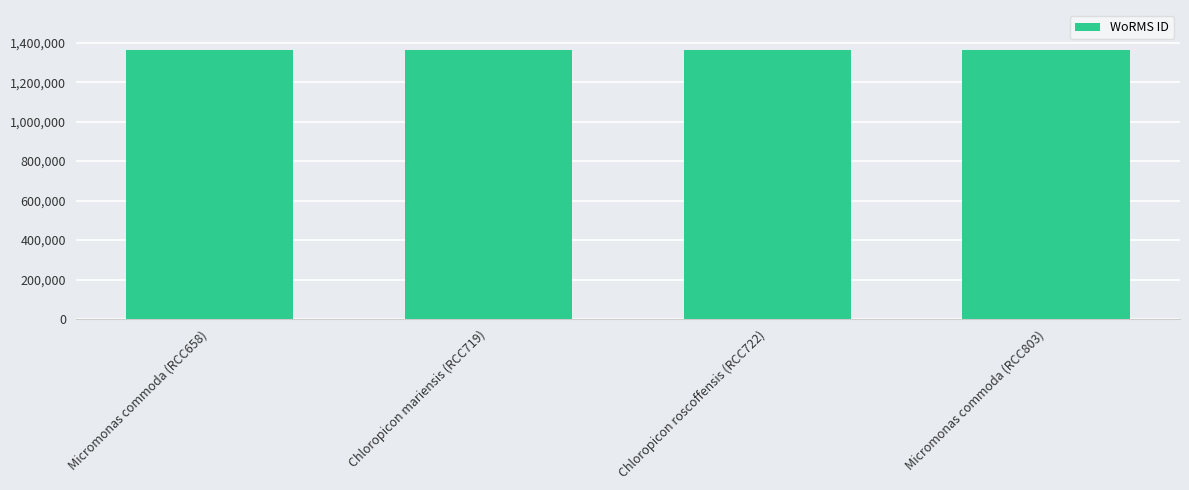

What is the label of the 1st bar from the left?

Micromonas commoda (RCC658)